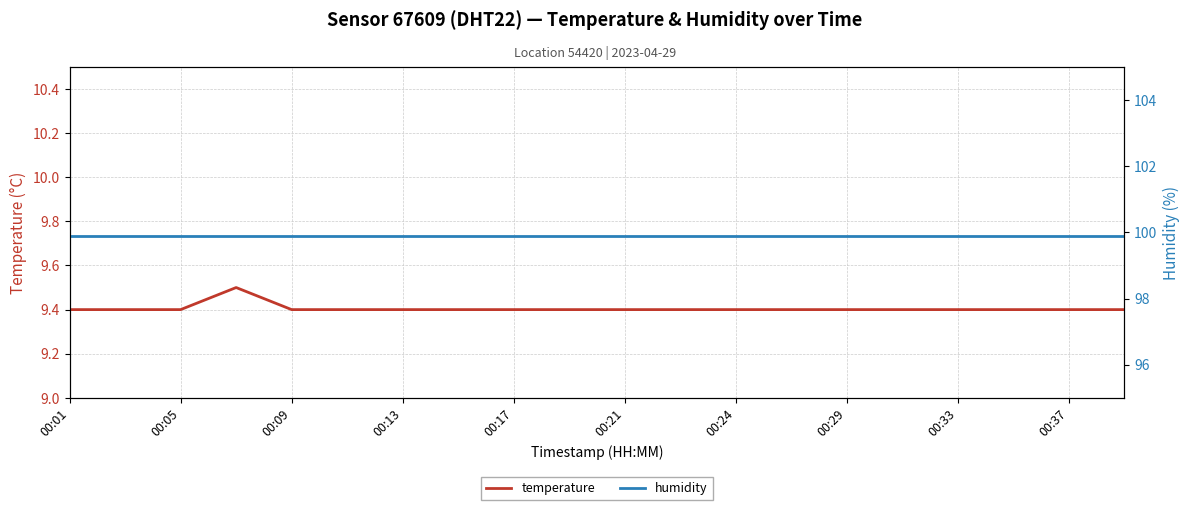

What is the minimum value for temperature?

9.4